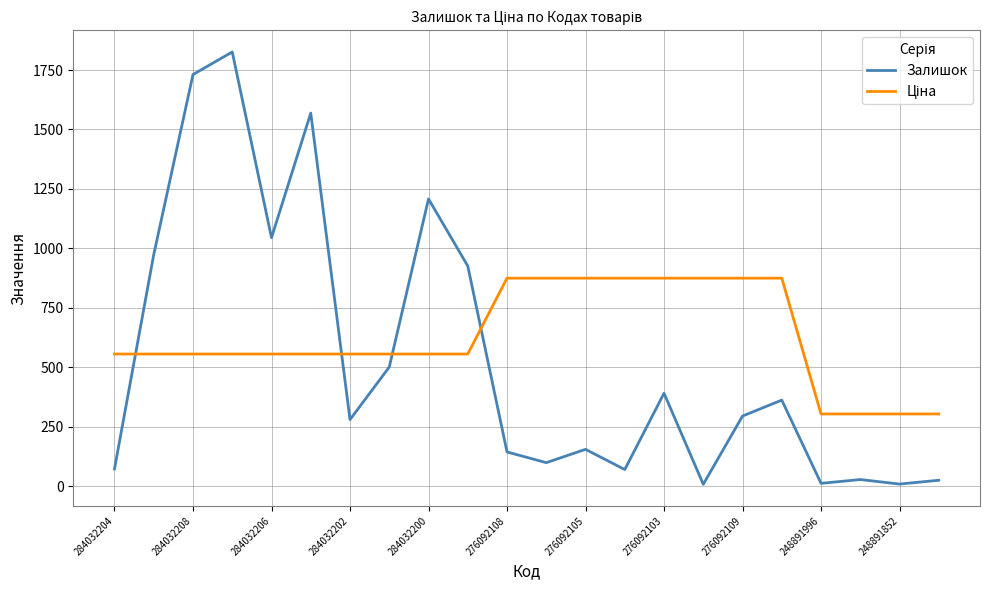

What is the difference between the maximum and minimum values in the Залишок series?

1818.0